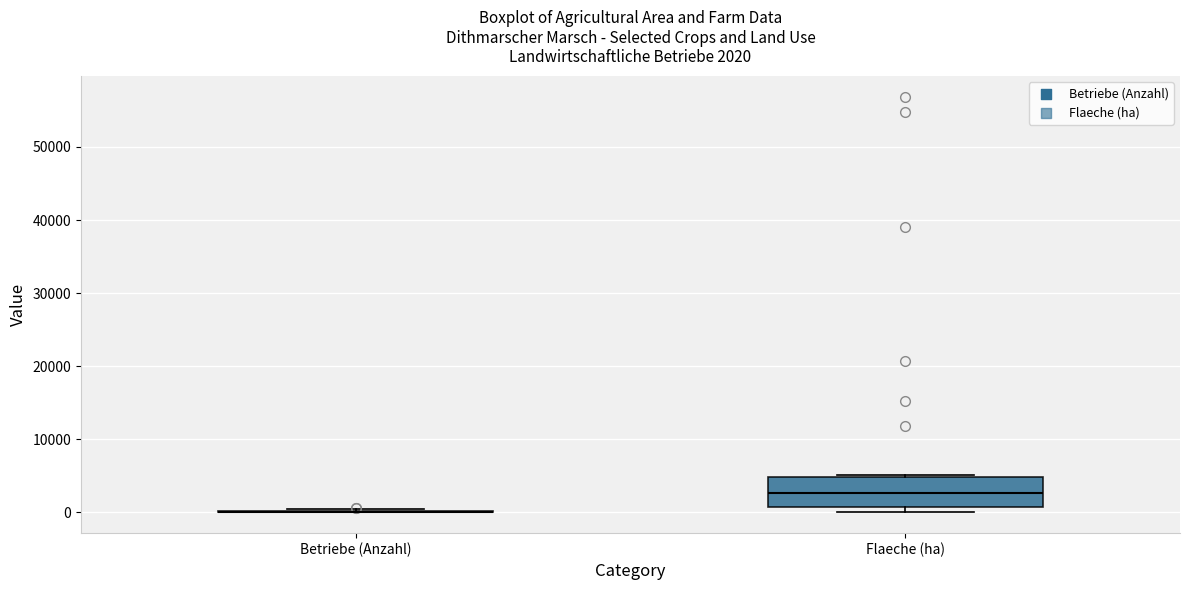

Which box is the tallest, from its lower edge to its upper edge?

Flaeche (ha)